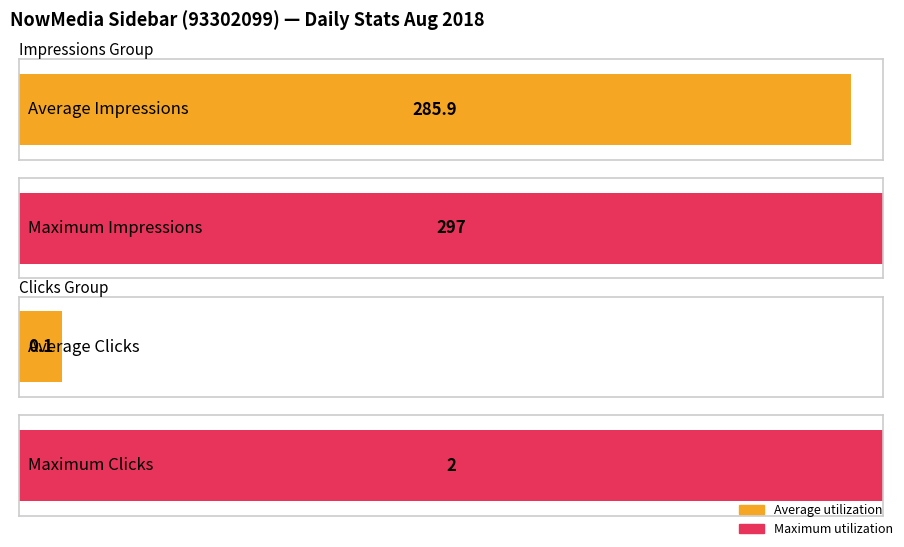

Does the chart contain stacked bars?

No